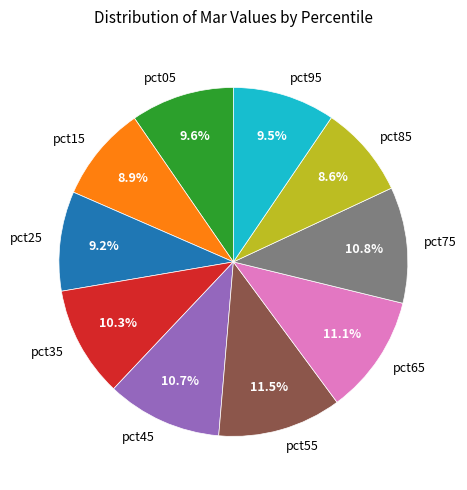

Between pct05 and pct15, which is larger?

pct05